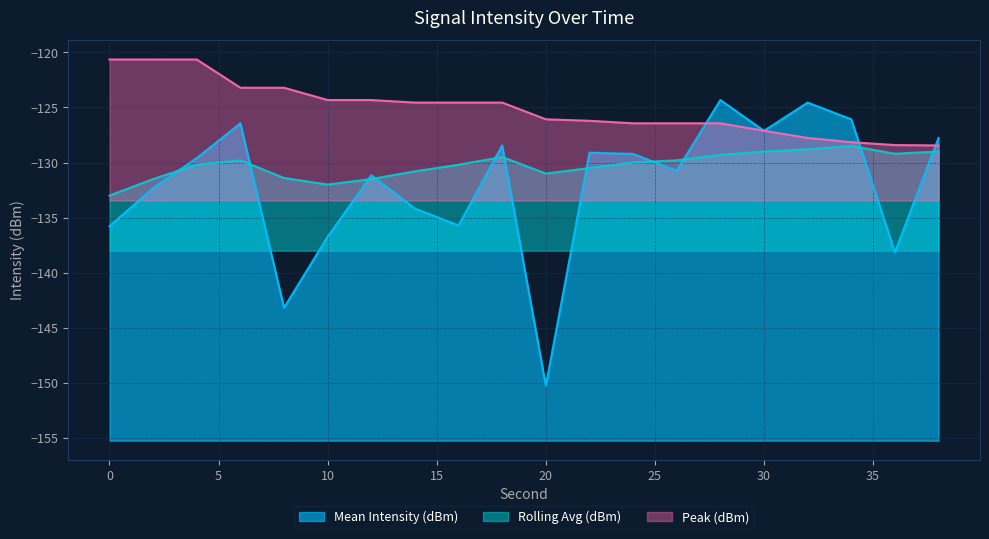

Count the number of data series in this chart.

3